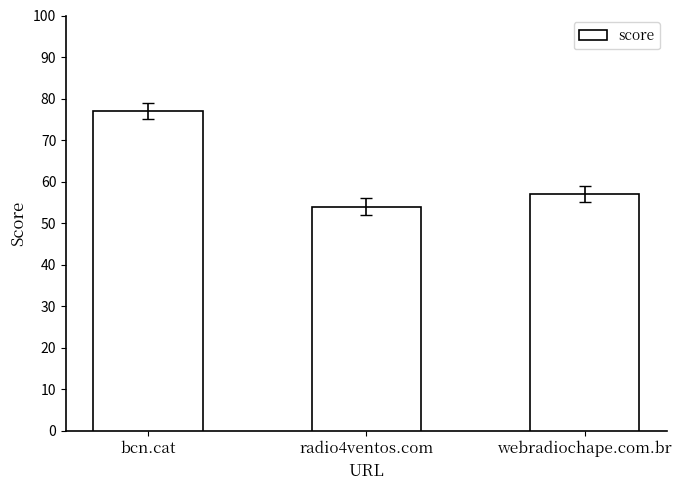

Reading left to right, list all the values displayed in this chart.

bcn.cat=77	radio4ventos.com=54	webradiochape.com.br=57